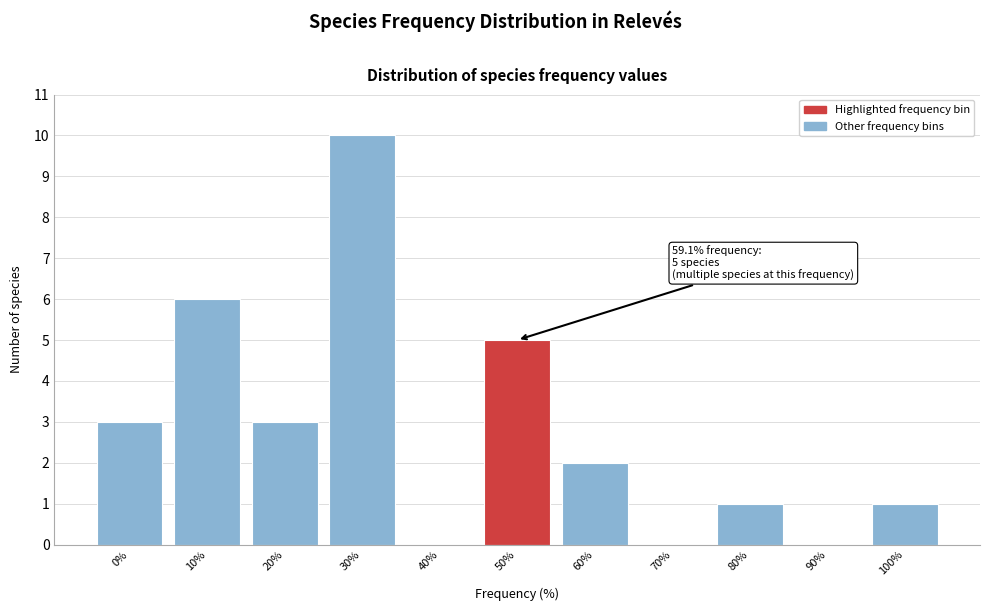

Reading left to right, extract all data points from this chart.

0%=3	10%=6	20%=3	30%=10	40%=0	50%=5	60%=2	70%=0	80%=1	90%=0	100%=1